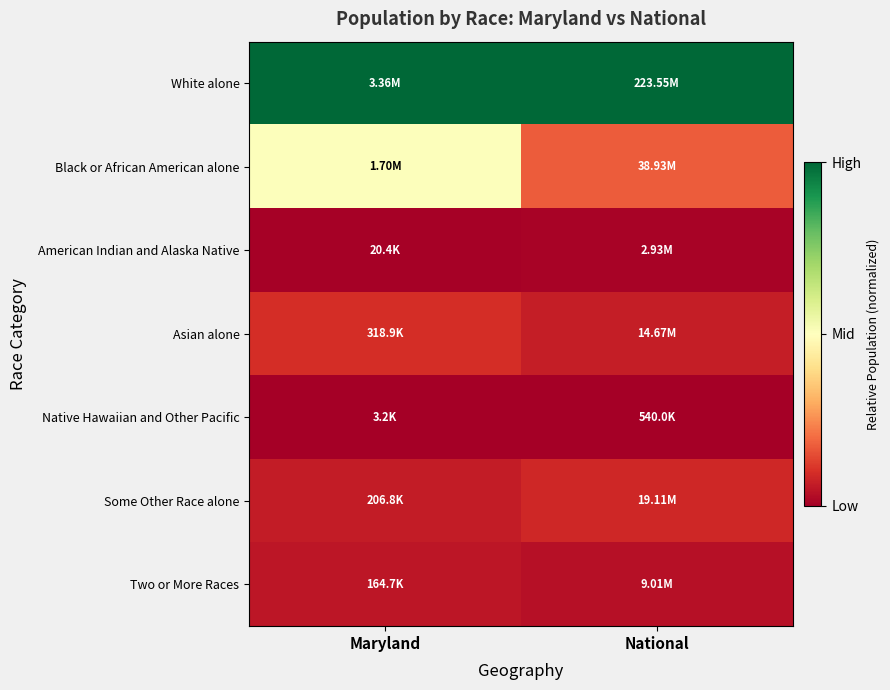

Reading left to right, list all the values displayed in this chart.

White alone: Maryland=1.0	National=1.0
Black or African American alone: Maryland=0.5	National=0.2
American Indian and Alaska Native: Maryland=0.0	National=0.0
Asian alone: Maryland=0.1	National=0.1
Native Hawaiian and Other Pacific: Maryland=0.0	National=0.0
Some Other Race alone: Maryland=0.1	National=0.1
Two or More Races: Maryland=0.0	National=0.0